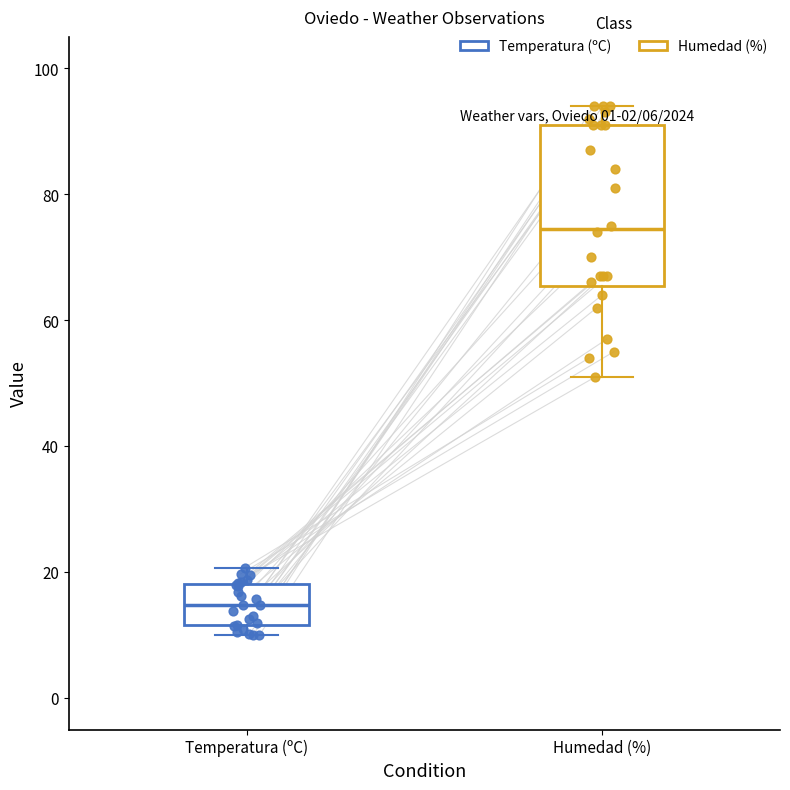

Which box's median line is the highest?

Humedad (%)